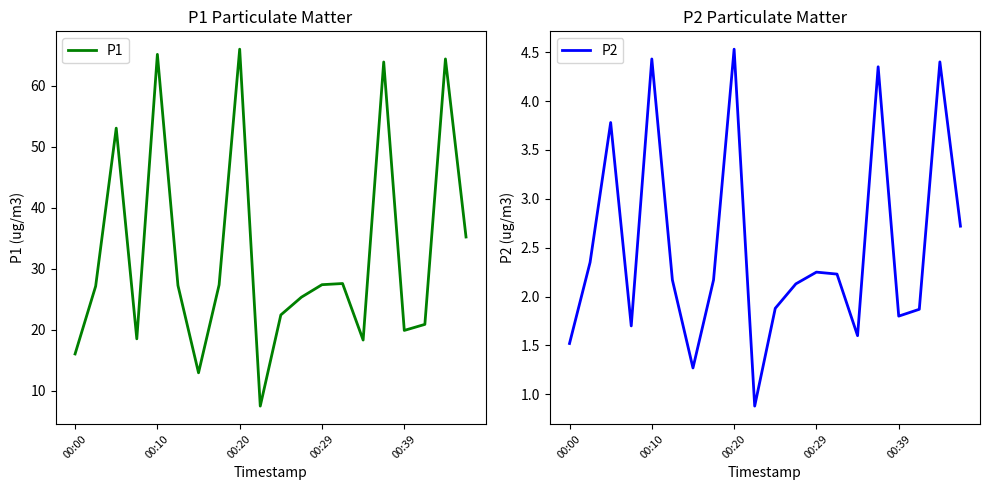

The P2 series shows 6.5 at 00:39. True or false?

False